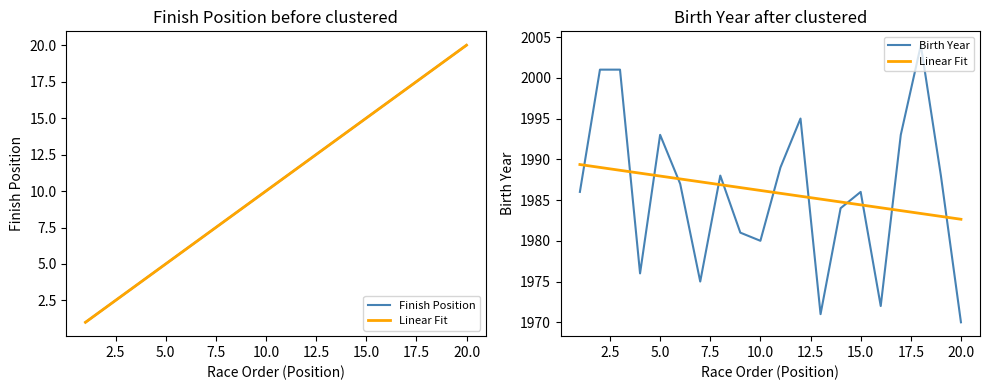

What is the maximum value shown in the chart?

2004